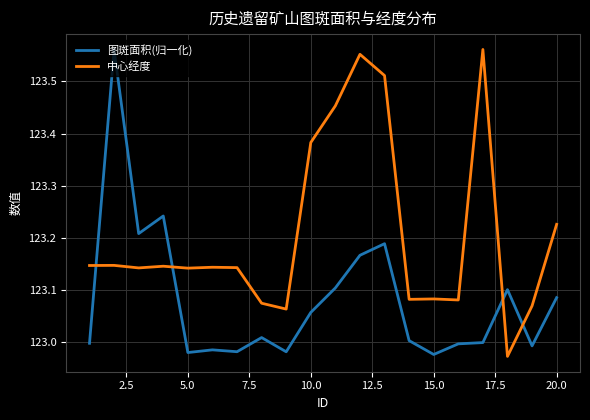

Which series has the largest total across all categories?

中心经度